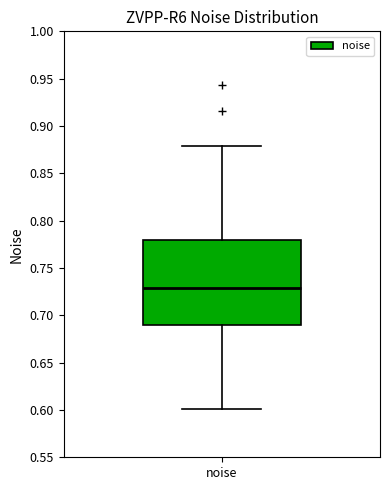

Read this box plot against the y-axis: the position of the median line, the range covered by the box, and the ends of both whiskers. The values are not printed on the chart, so give them approximately, as read against the axis.

median 0.73, box 0.69 to 0.78, whiskers 0.60 to 0.88